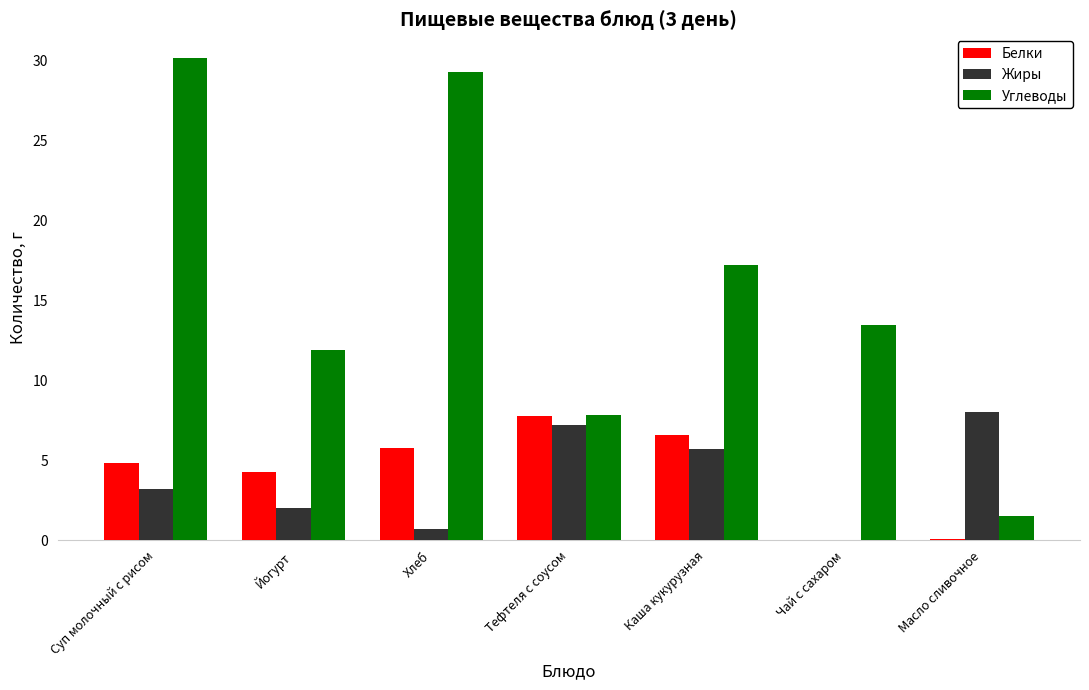

How many groups of bars are there?

7